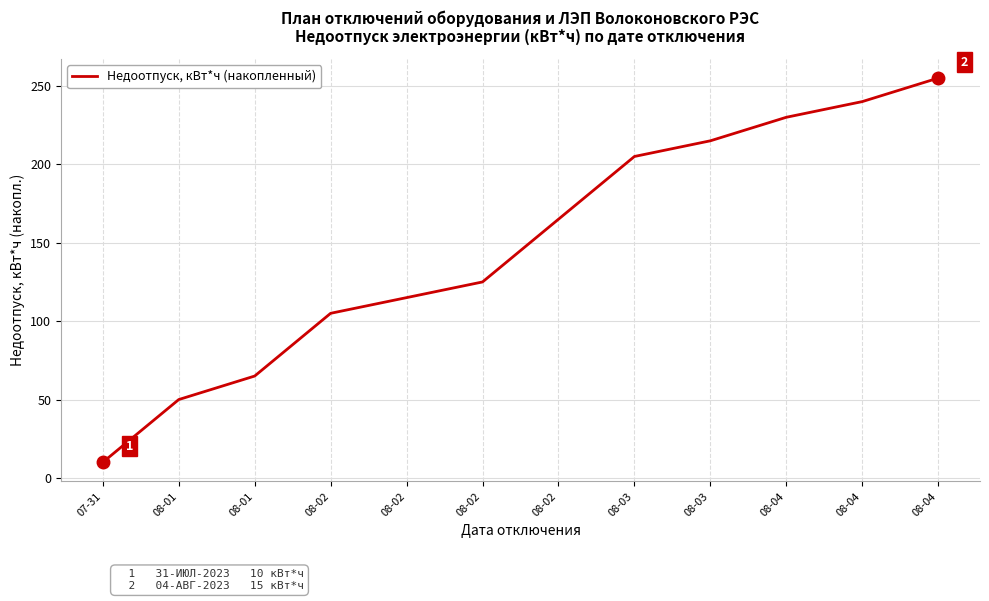

What is the difference between the maximum and minimum values?

245